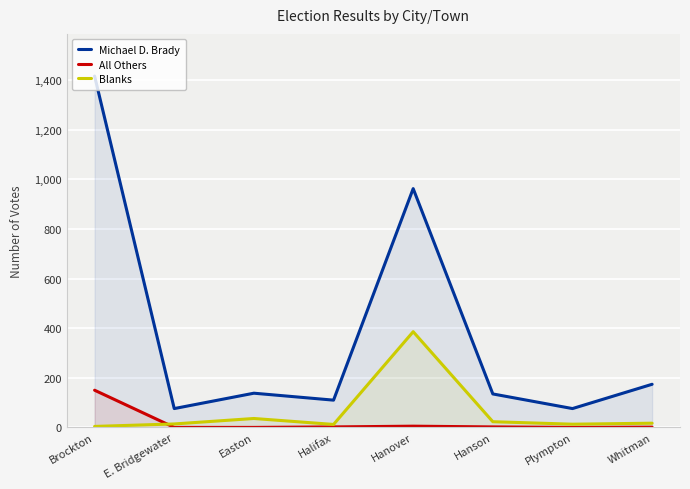

Rank the series by their maximum value, from lowest to highest.

All Others, Blanks, Michael D. Brady